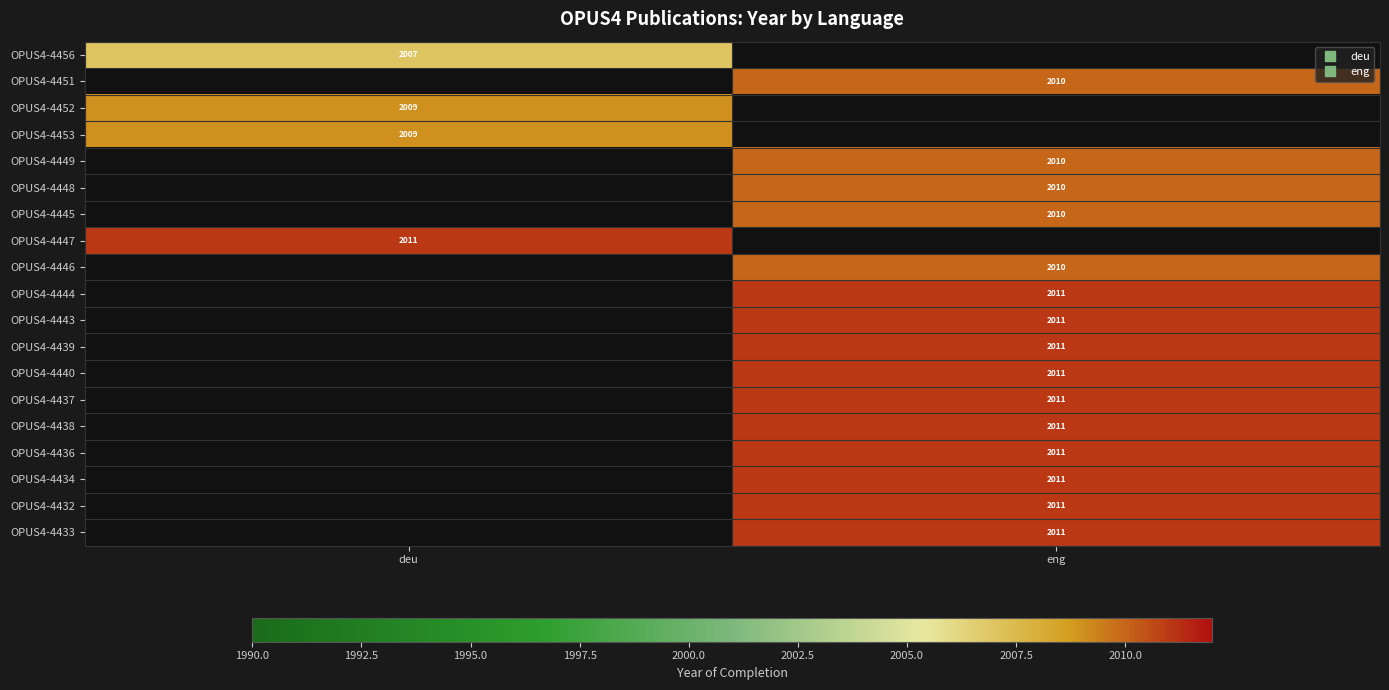

Is the value of OPUS4-4449 at deu greater than the value of OPUS4-4432 at deu?

No